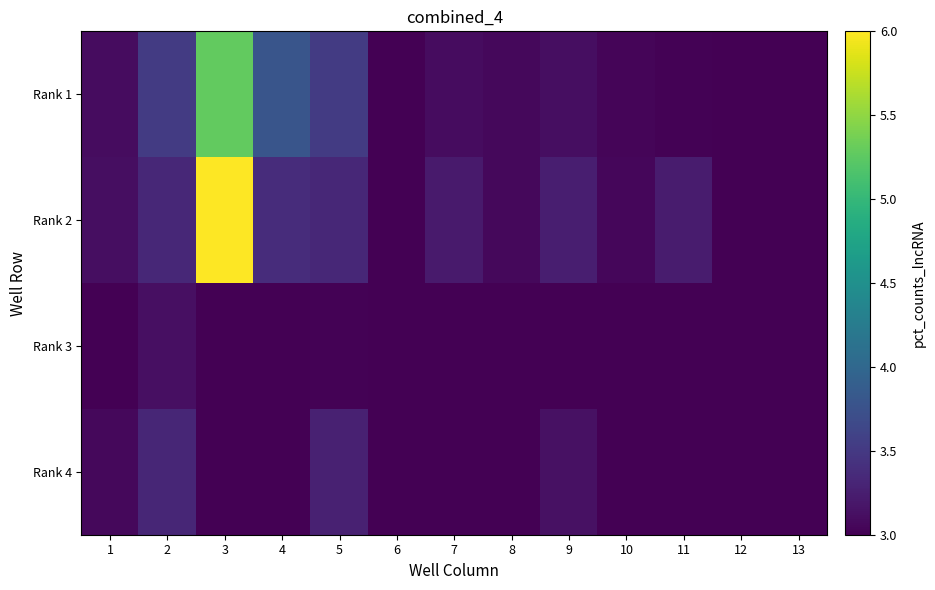

Reading left to right, list all the values displayed in this chart.

Rank 1: 1=3.1	2=3.5	3=5.3	4=3.8	5=3.5	6=3.0	7=3.1	8=3.1	9=3.1	10=3.0	11=3.0	12=3.0	13=3.0
Rank 2: 1=3.1	2=3.3	3=6.0	4=3.4	5=3.3	6=3.0	7=3.2	8=3.1	9=3.2	10=3.1	11=3.2	12=3.0	13=3.0
Rank 3: 1=3.0	2=3.1	3=3.0	4=3.0	5=3.0	6=3.0	7=3.0	8=3.0	9=3.0	10=3.0	11=3.0	12=3.0	13=3.0
Rank 4: 1=3.1	2=3.3	3=3.0	4=3.0	5=3.3	6=3.0	7=3.0	8=3.0	9=3.1	10=3.0	11=3.0	12=3.0	13=3.0